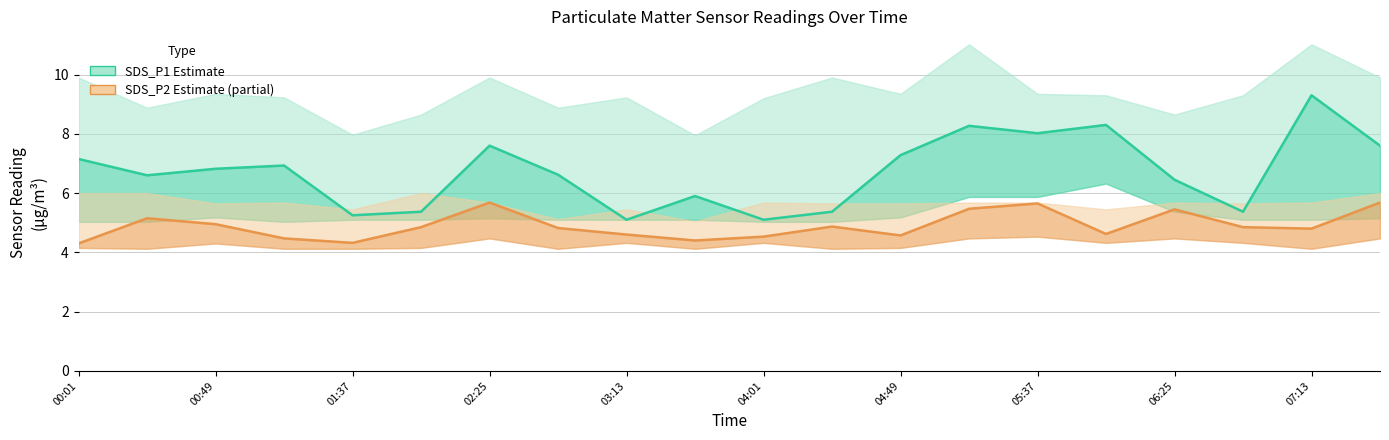

True or false: SDS_P2 (Estimate based on partial data) and SDS_P1 (Estimate) cross at least once.

False